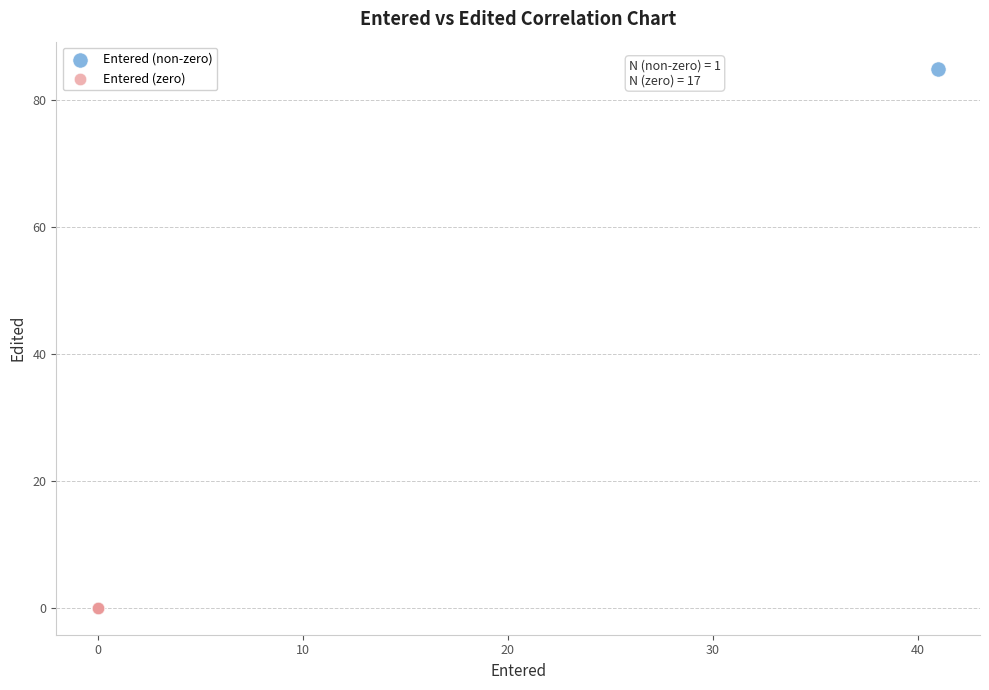

Which series reaches the maximum Y coordinate?

Entered (non-zero)